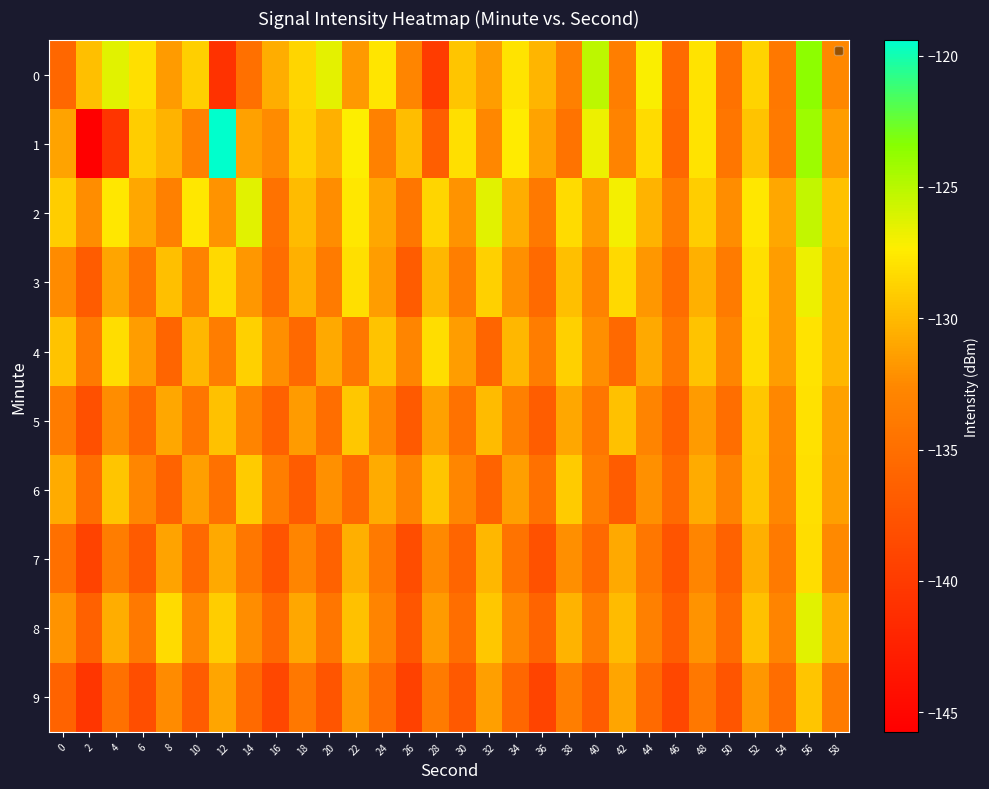

List the series in order of their peak value, highest first.

1, 0, 2, 8, 3, 4, 5, 6, 7, 9